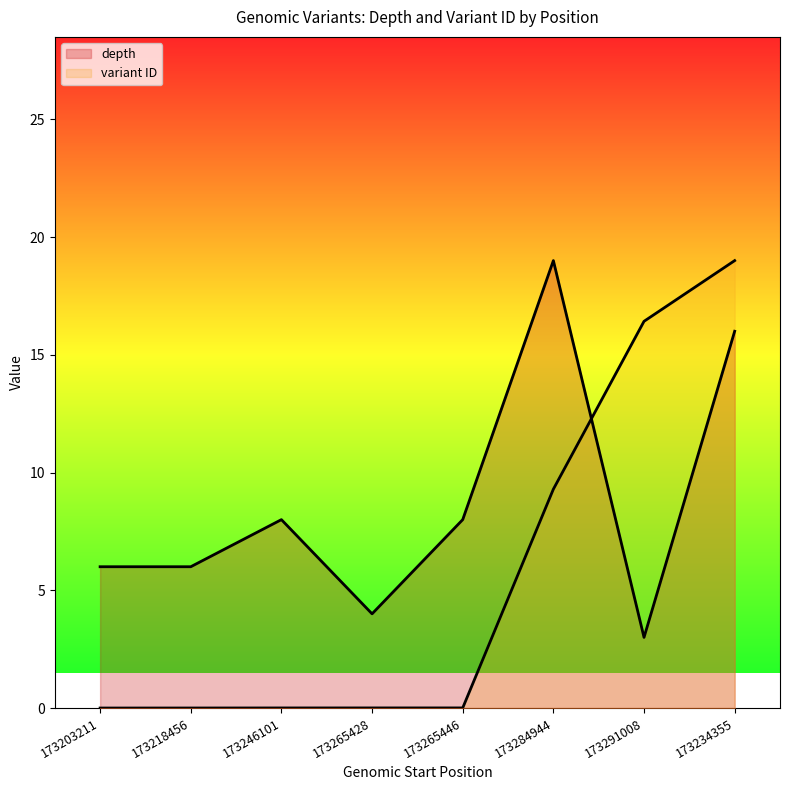

Which series has the largest total across all categories?

depth